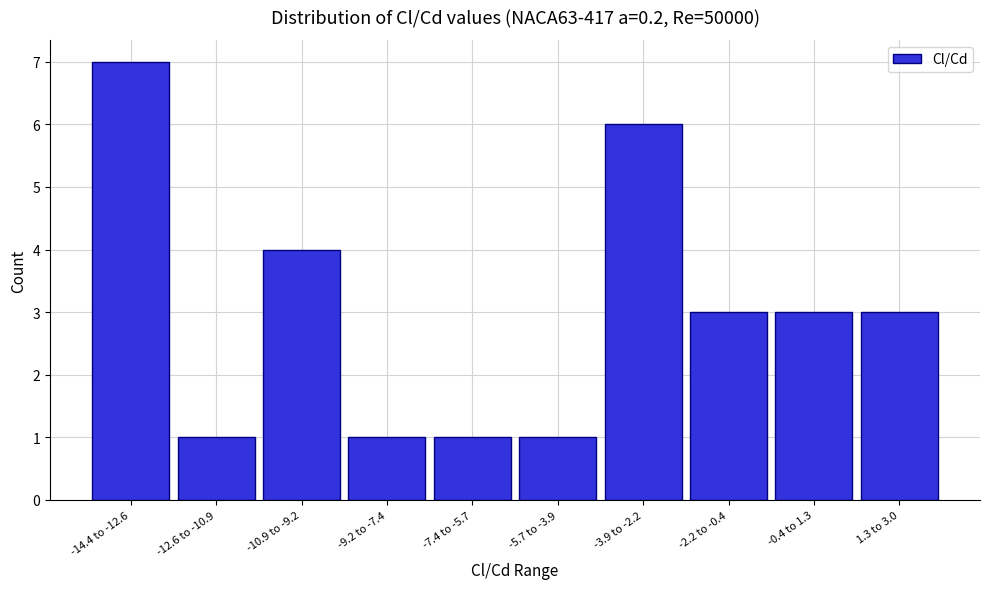

Reading left to right, list all the values displayed in this chart.

7	1	4	1	1	1	6	3	3	3